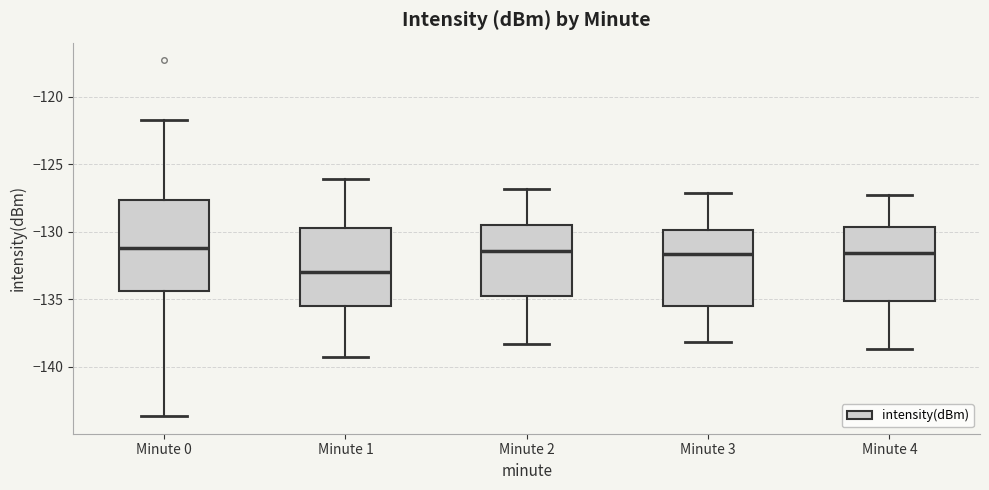

Where does the lower whisker of the box for Minute 3 end on the y-axis? The values are not printed on the chart, so give them approximately, as read against the axis.

-138.0